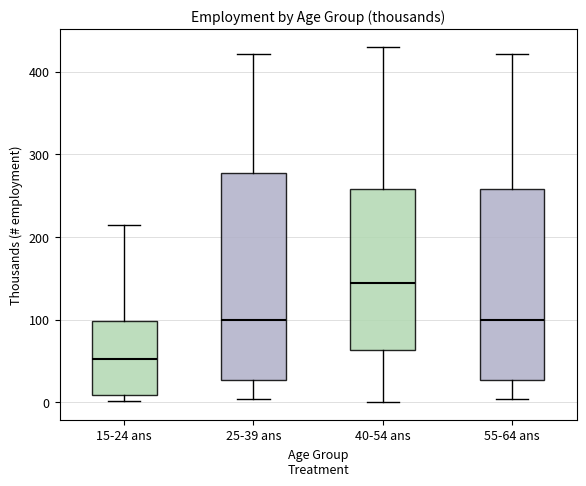

Which box is the tallest, from its lower edge to its upper edge?

25-39 ans